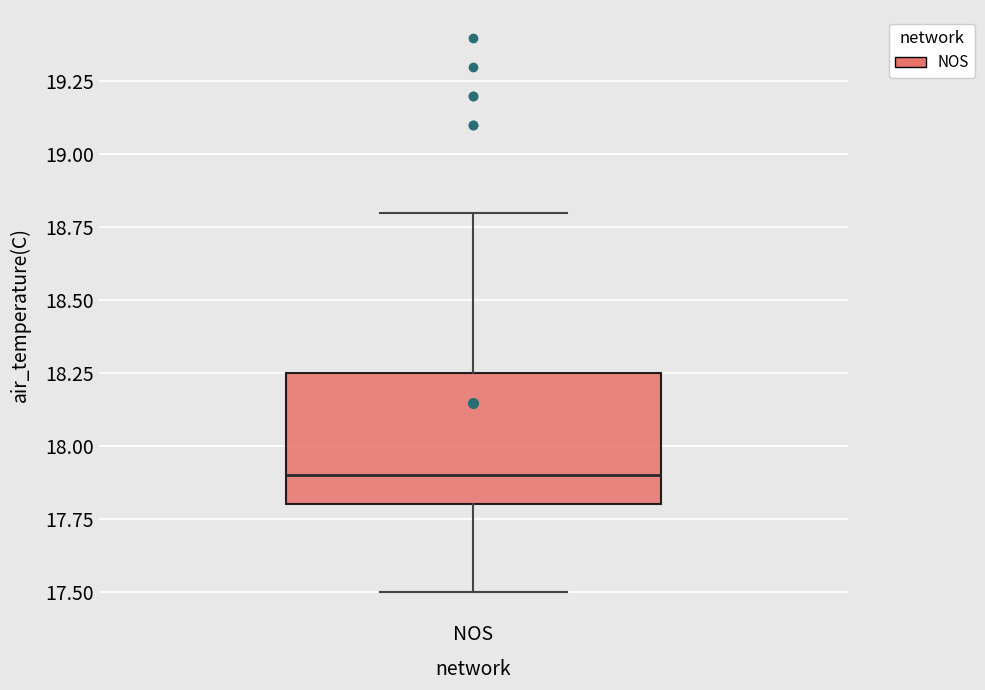

Transcribe this box plot: give where the median line is, the range the box spans, and where the two whiskers end, as read against the y-axis. The values are not printed on the chart, so give them approximately, as read against the axis.

median 17.90, box 17.80 to 18.25, whiskers 17.50 to 18.80